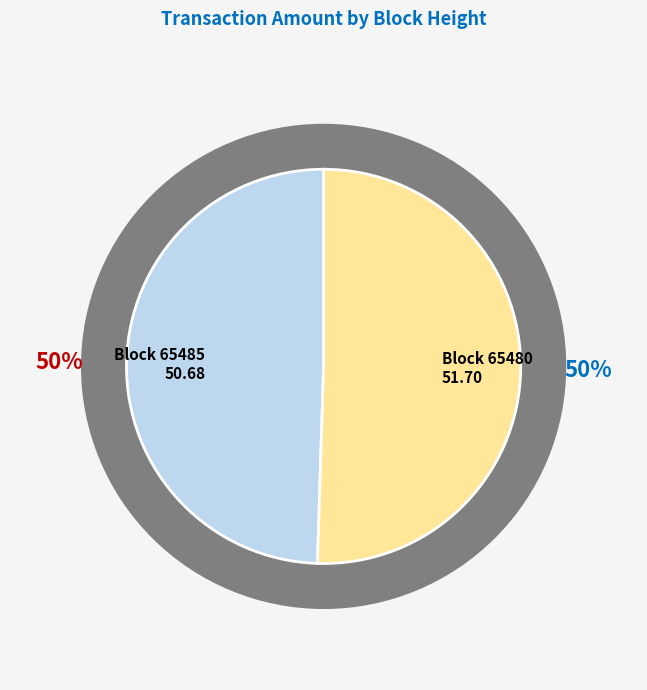

Count the number of slices in the pie.

2